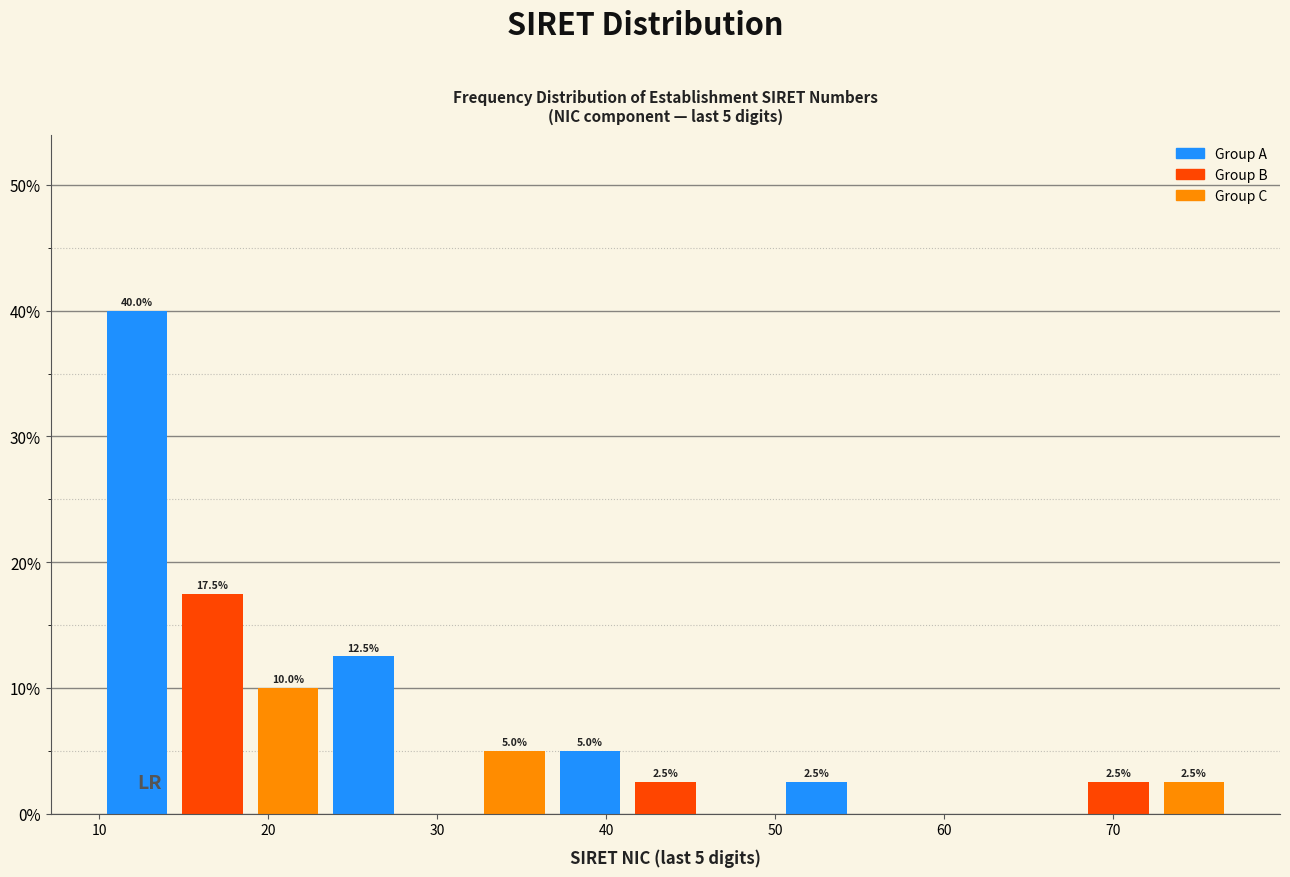

Over which range of the x-axis is the bar tallest?

10 to 14